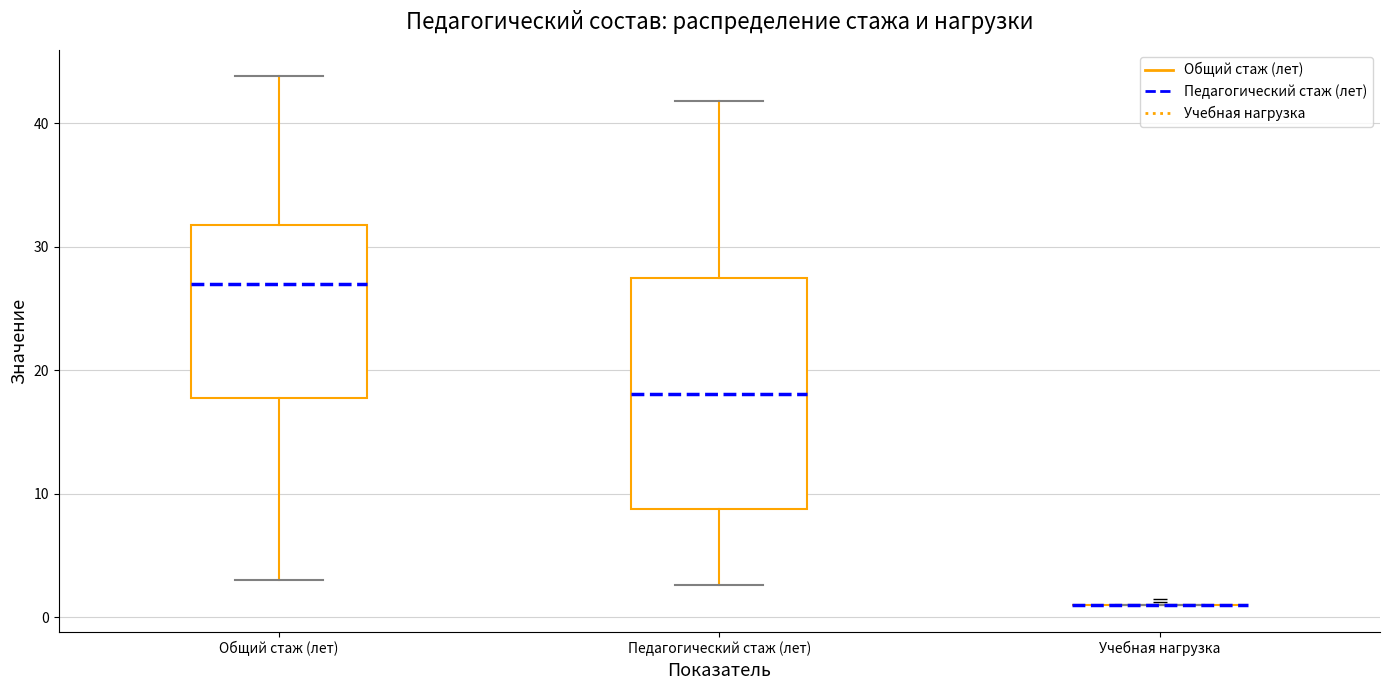

Which box is the tallest, from its lower edge to its upper edge?

Педагогический стаж (лет)